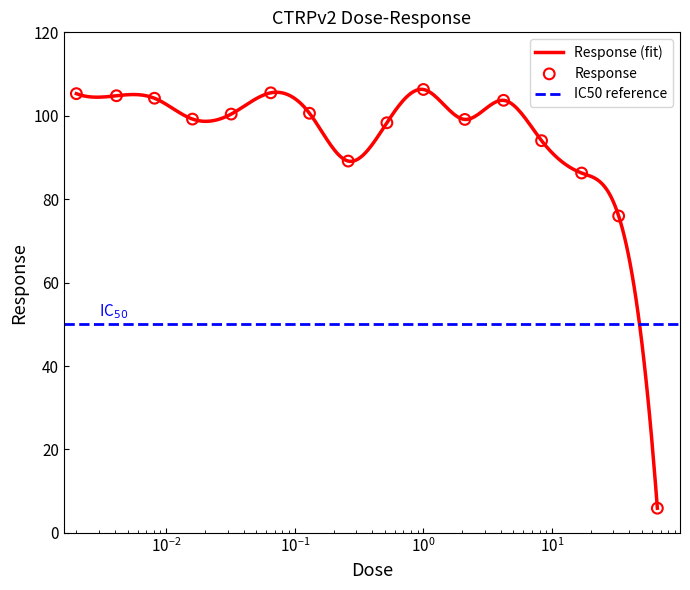

What is the ratio of the value at 0.26 to the value at 0.002?

0.8